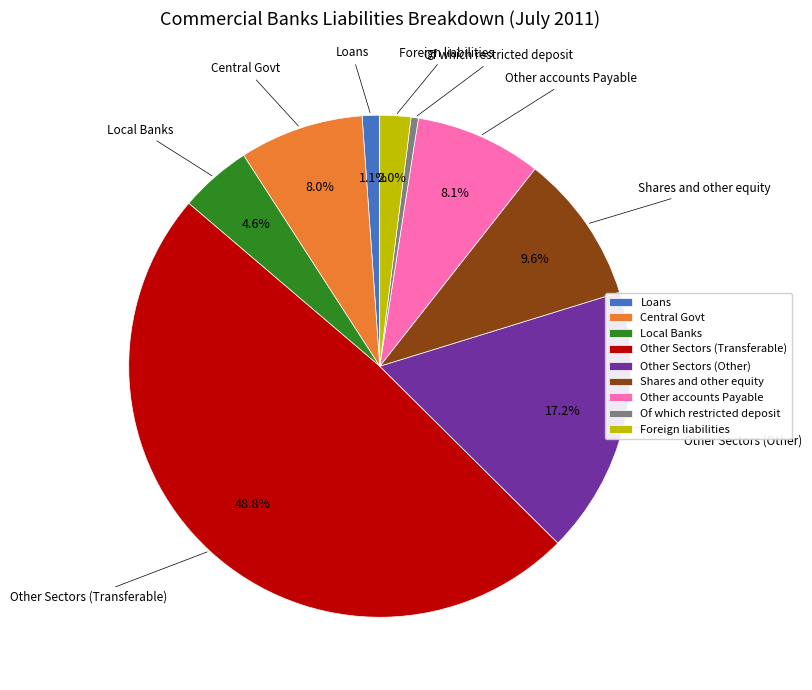

How many segments does this pie chart have?

9